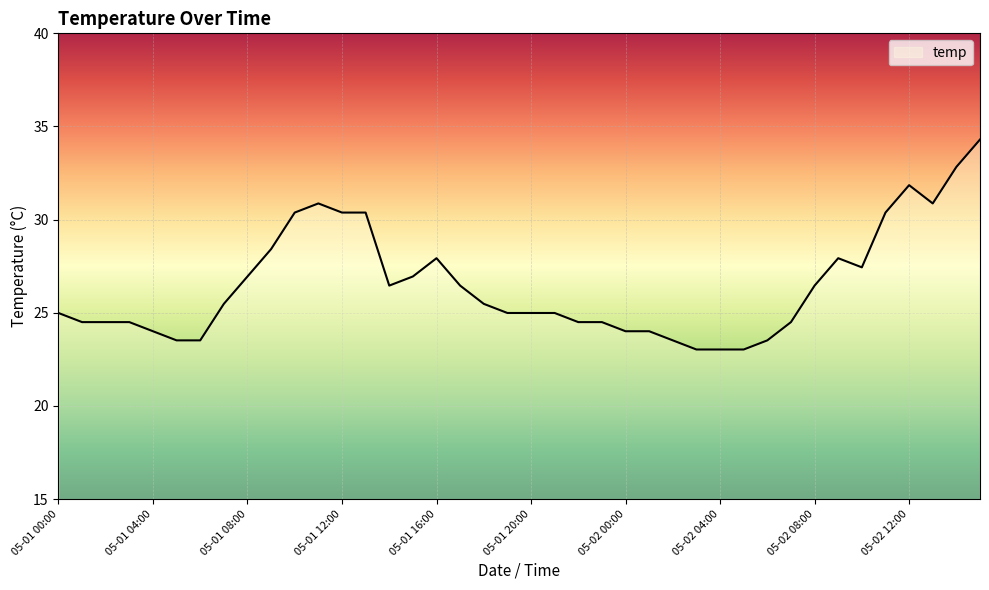

What is the smallest value displayed?

23.0